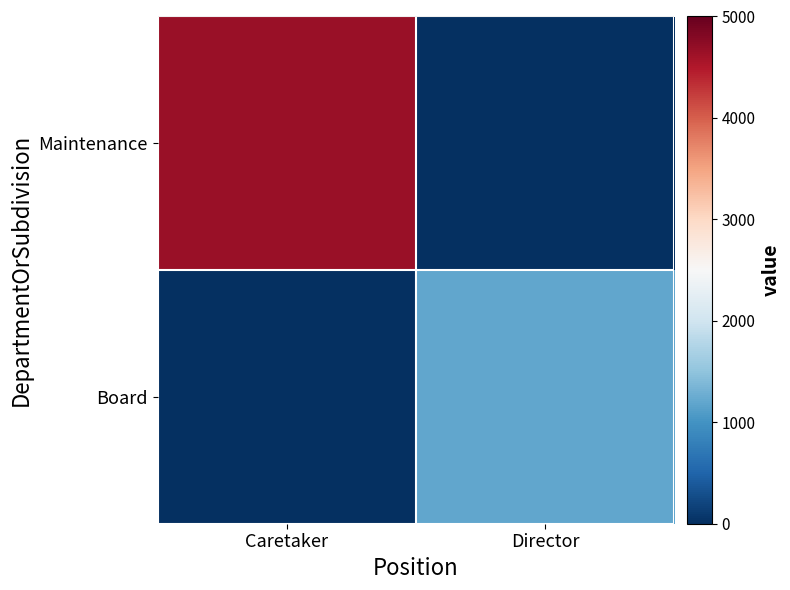

Reading left to right, extract all data points from this chart.

Maintenance: Caretaker=4665	Director=0
Board: Caretaker=0	Director=1200